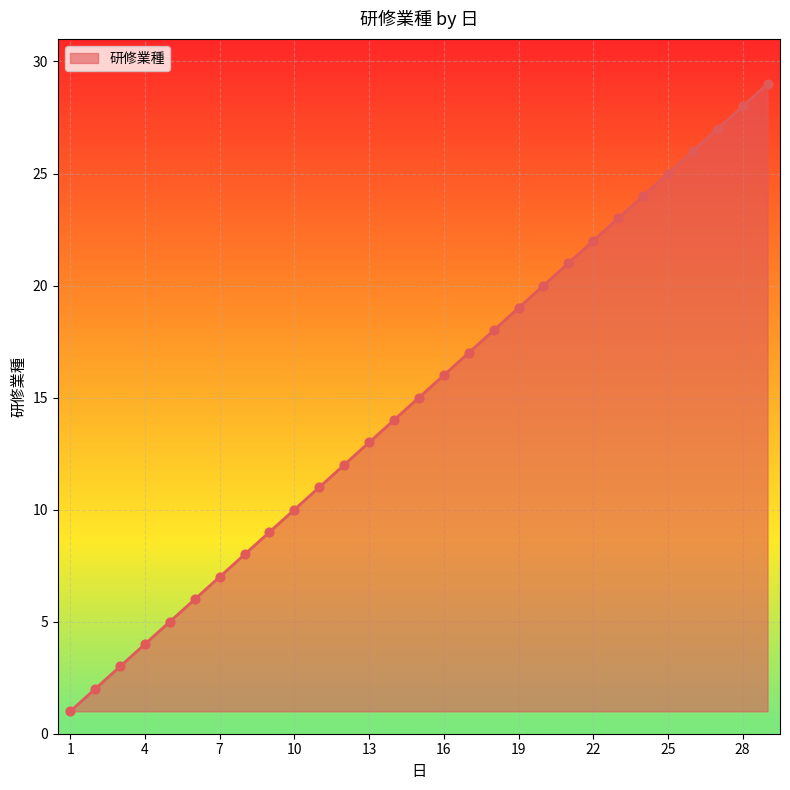

What is the maximum value shown in the chart?

29